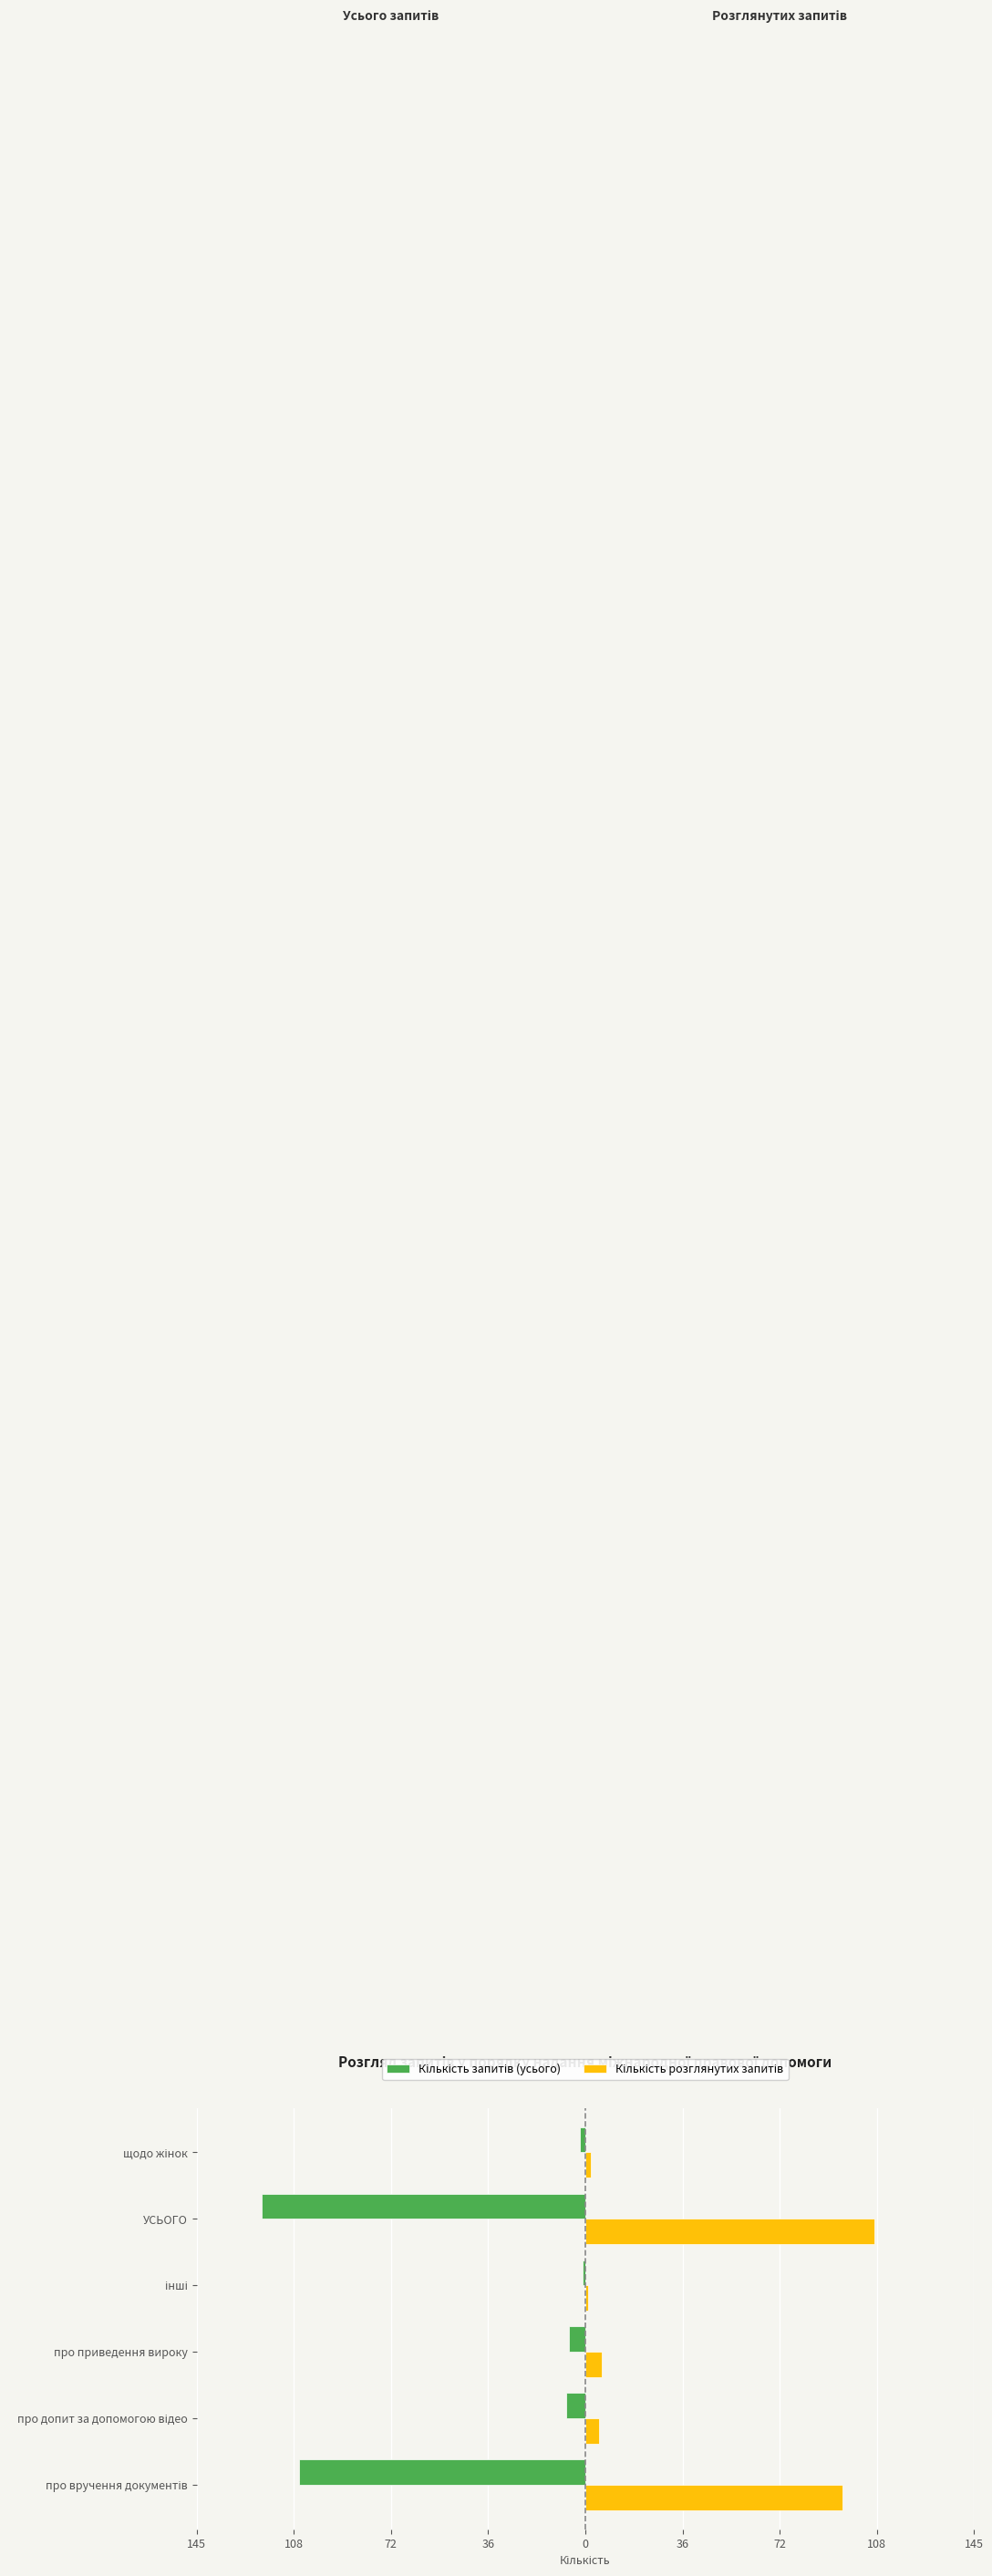

What are all the series names shown in the legend?

Кількість запитів (усього), Кількість розглянутих запитів